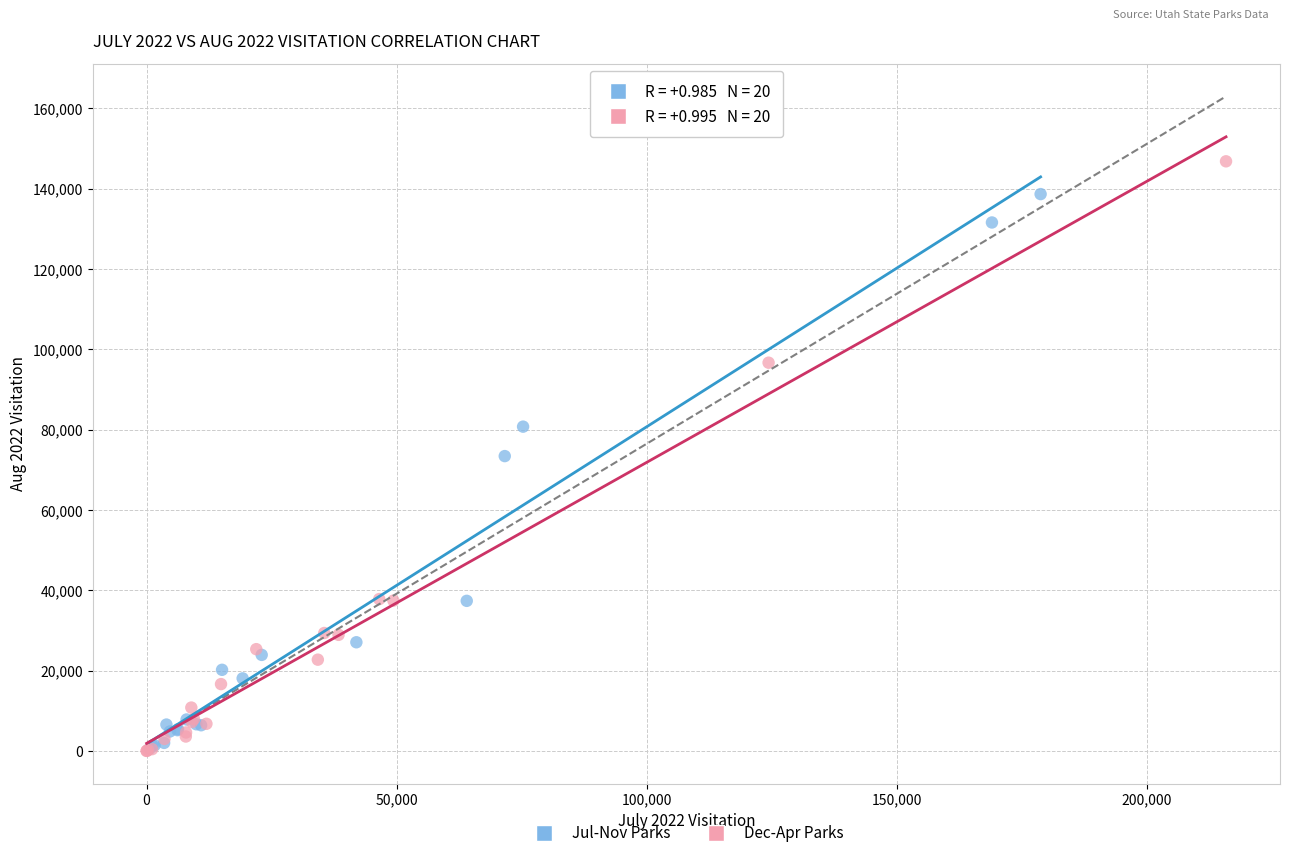

Which series contains the highest Y value?

Dec-Apr Parks